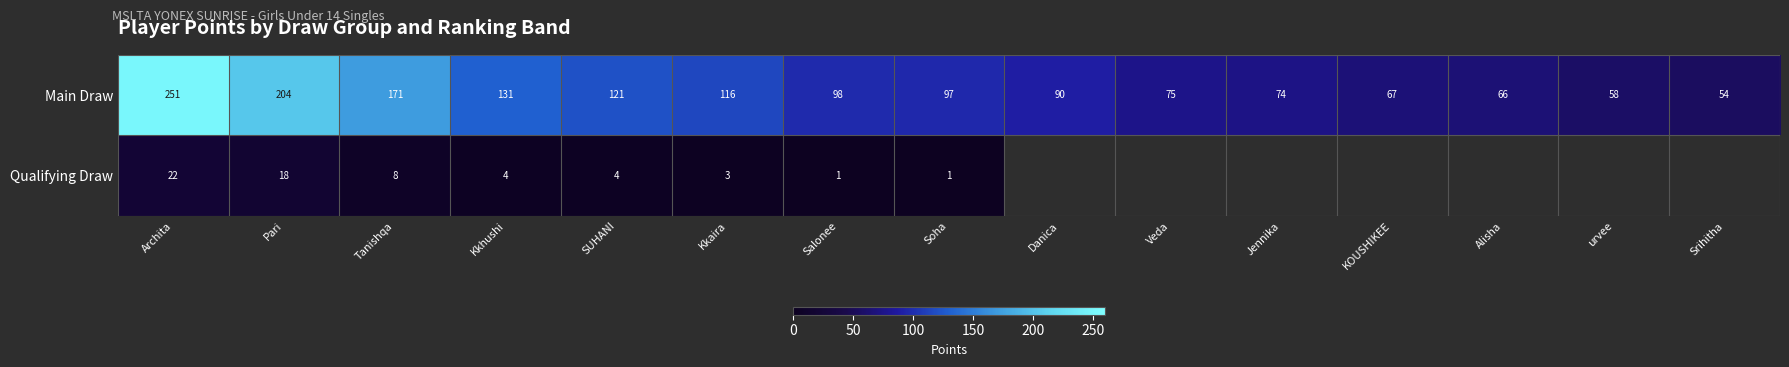

At which category is the sum across all series the highest?

Archita